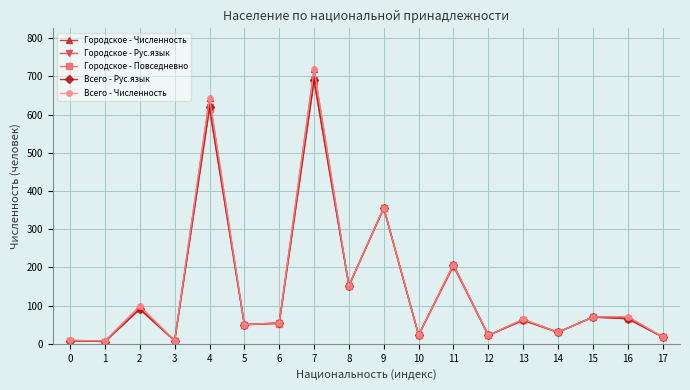

True or false: Всего - Рус.язык and Городское - Повседневно cross at least once.

False